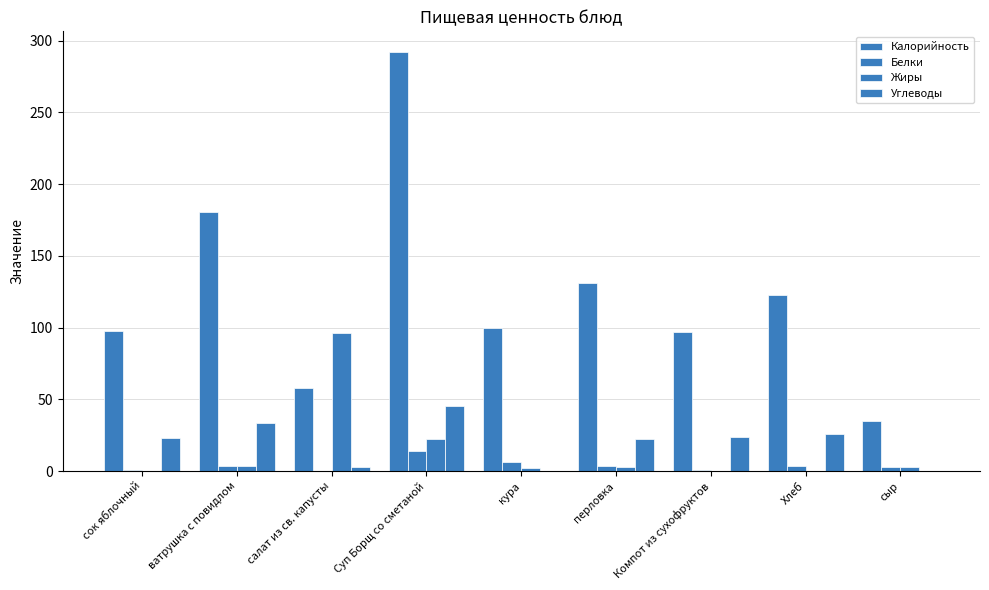

Are the bars horizontal?

No